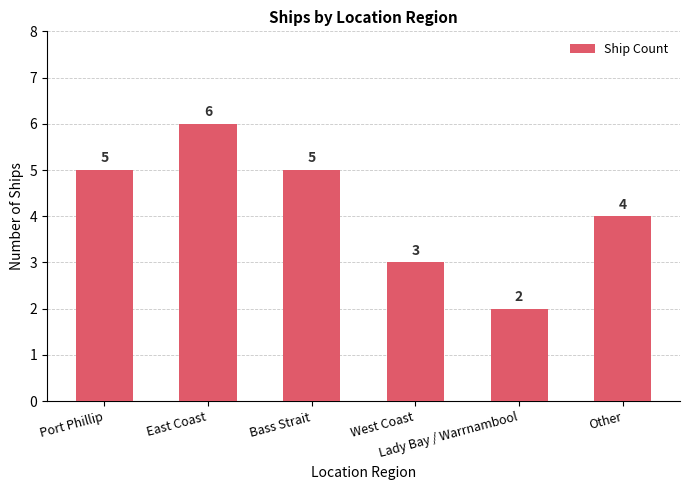

What is the value of the 1st bar from the left?

5